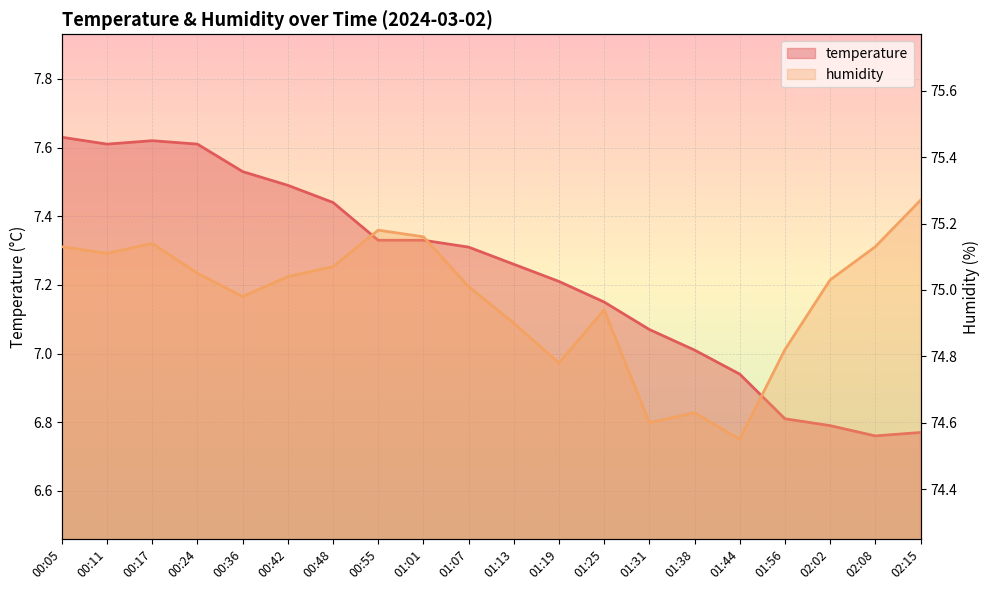

How many lines are shown in the chart?

2